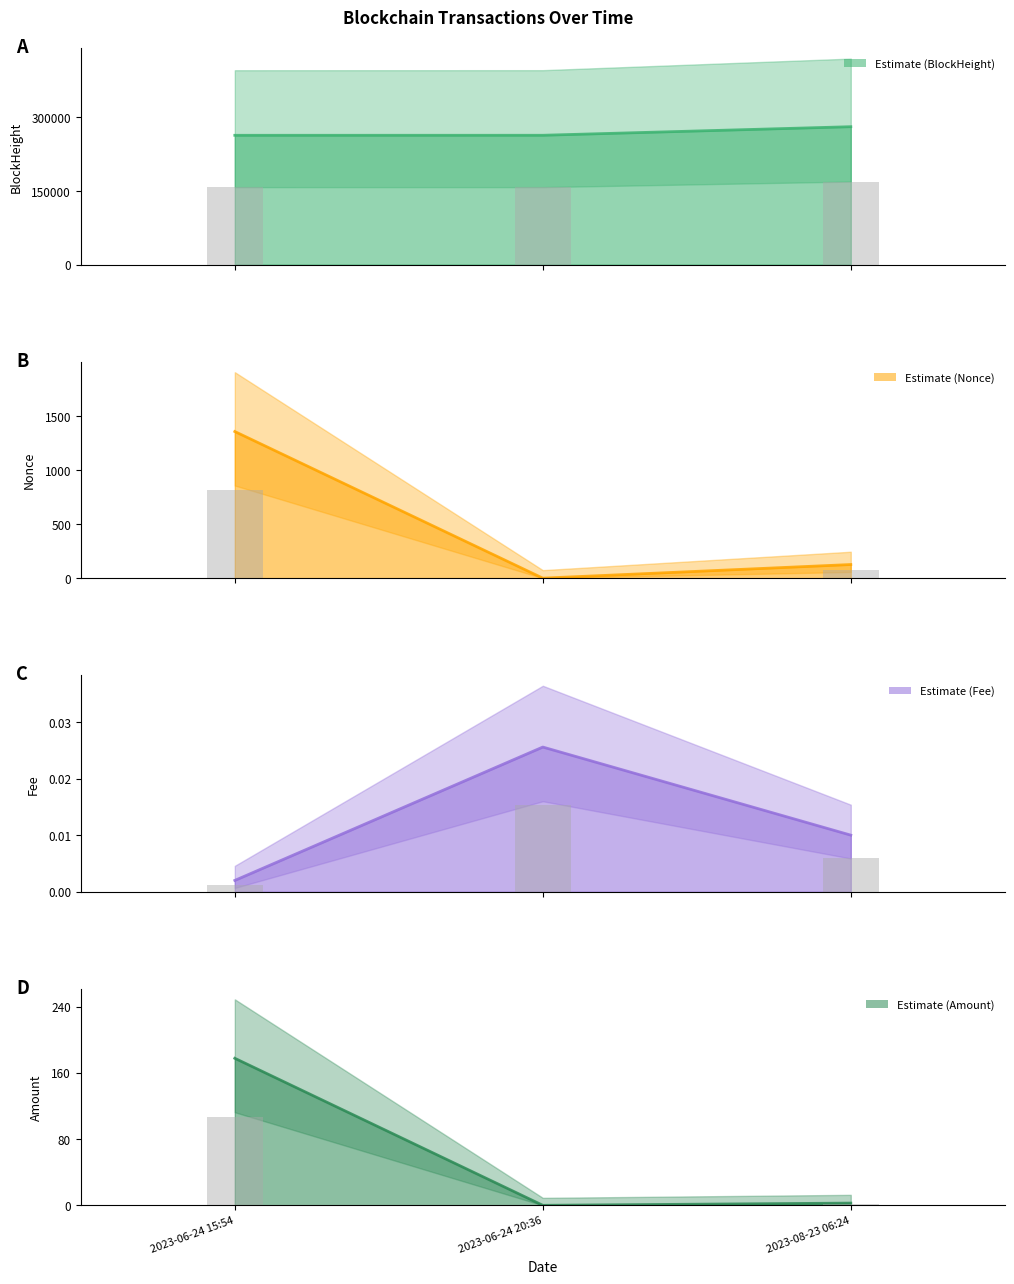

How many bars are there in total?

12